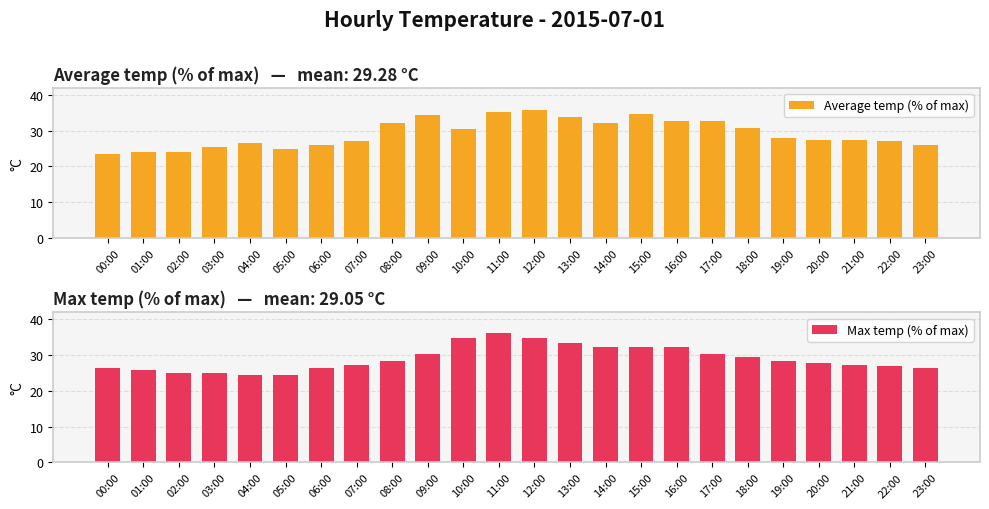

At how many categories does at least one series exceed 31?

10